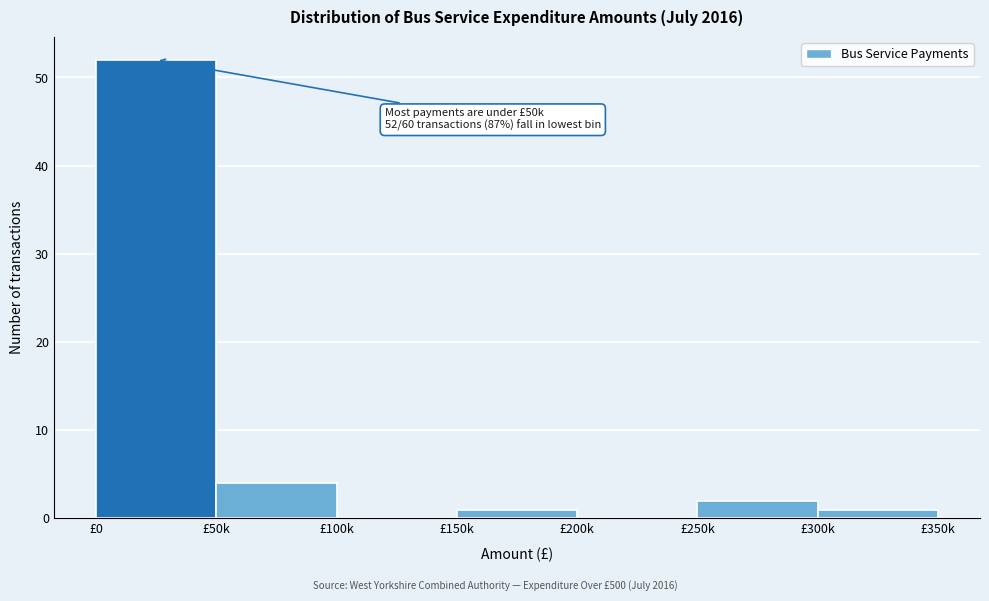

Reading left to right, transcribe all the data shown in this chart.

£0=52	£50k=4	£100k=0	£150k=1	£200k=0	£250k=2	£300k=1